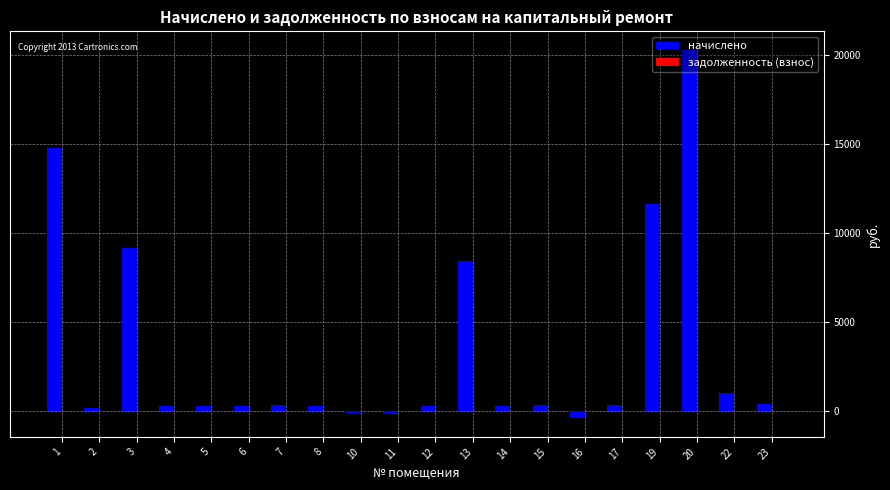

Count the number of values greater than 337.

10